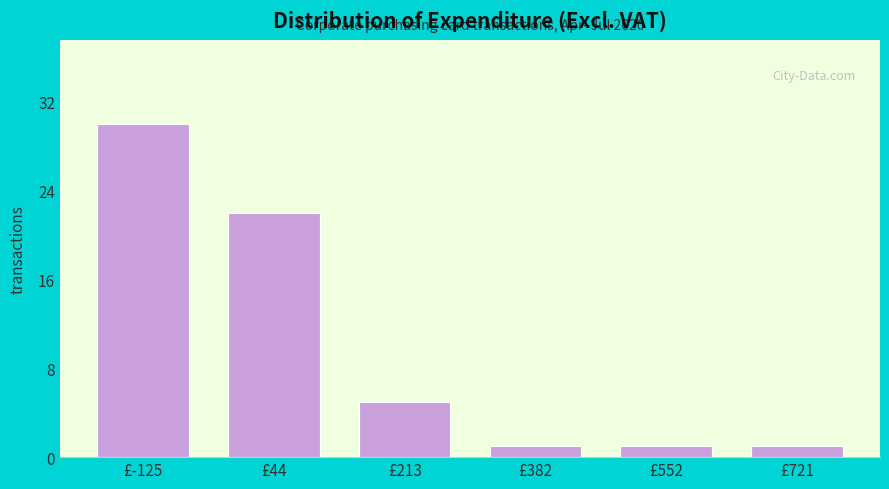

Reading left to right, what are all the values shown in this chart?

30	22	5	1	1	1